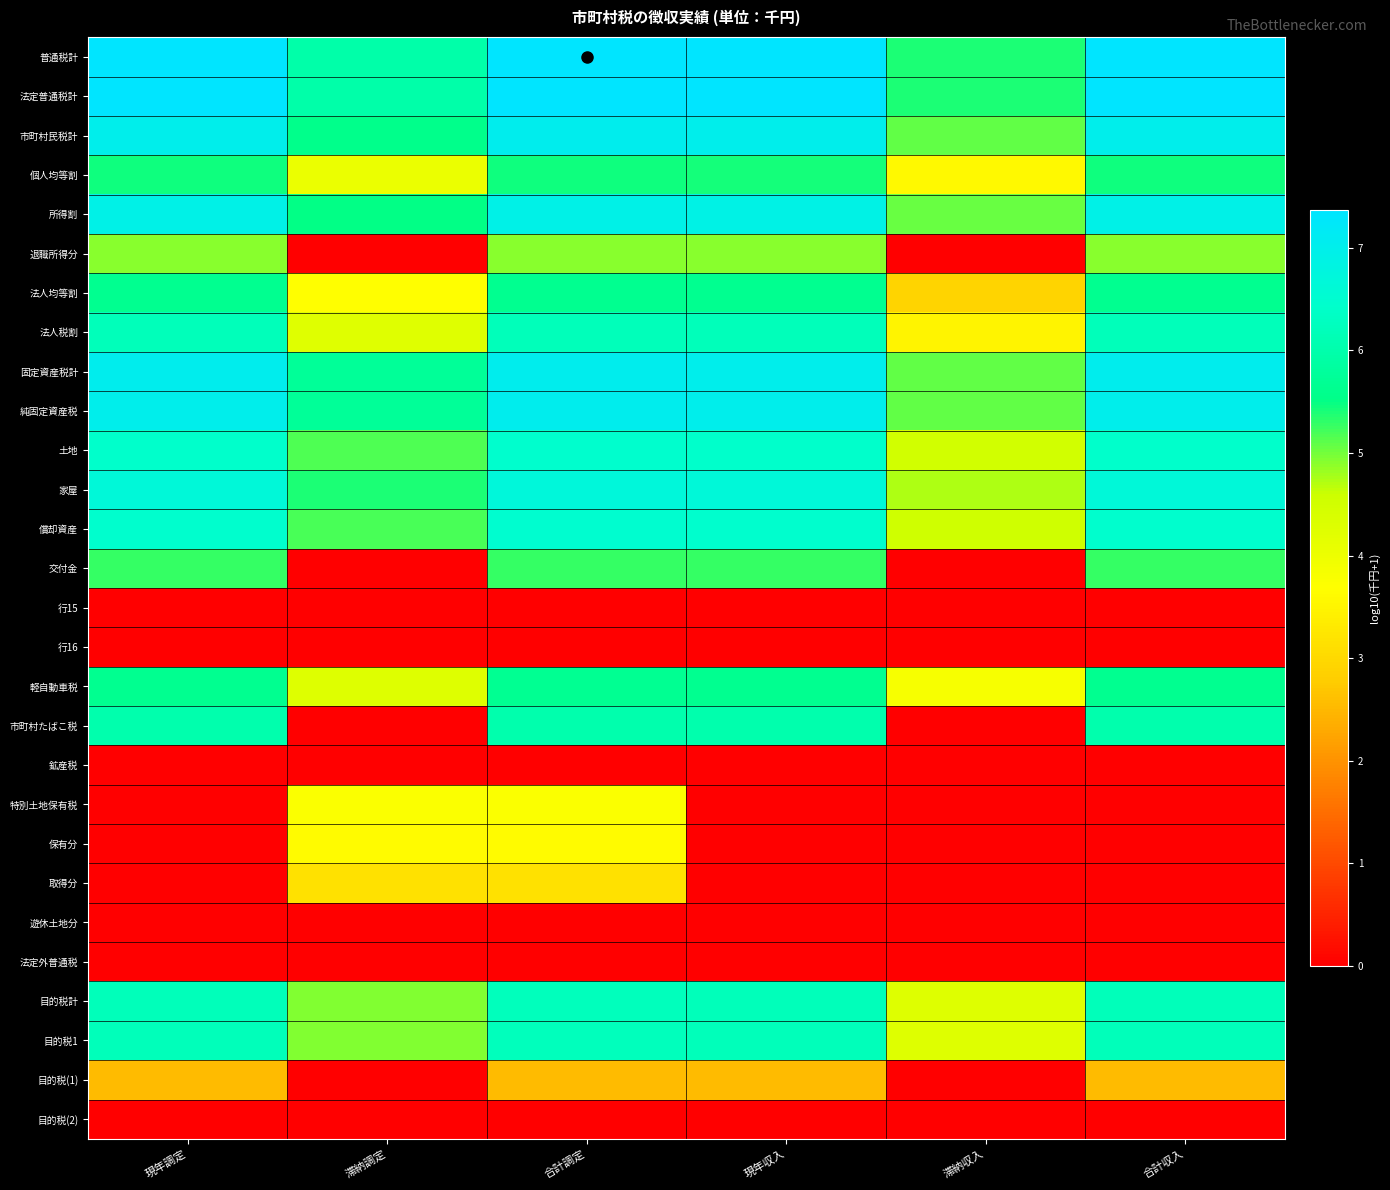

Which series has the largest total across all categories?

普通税計